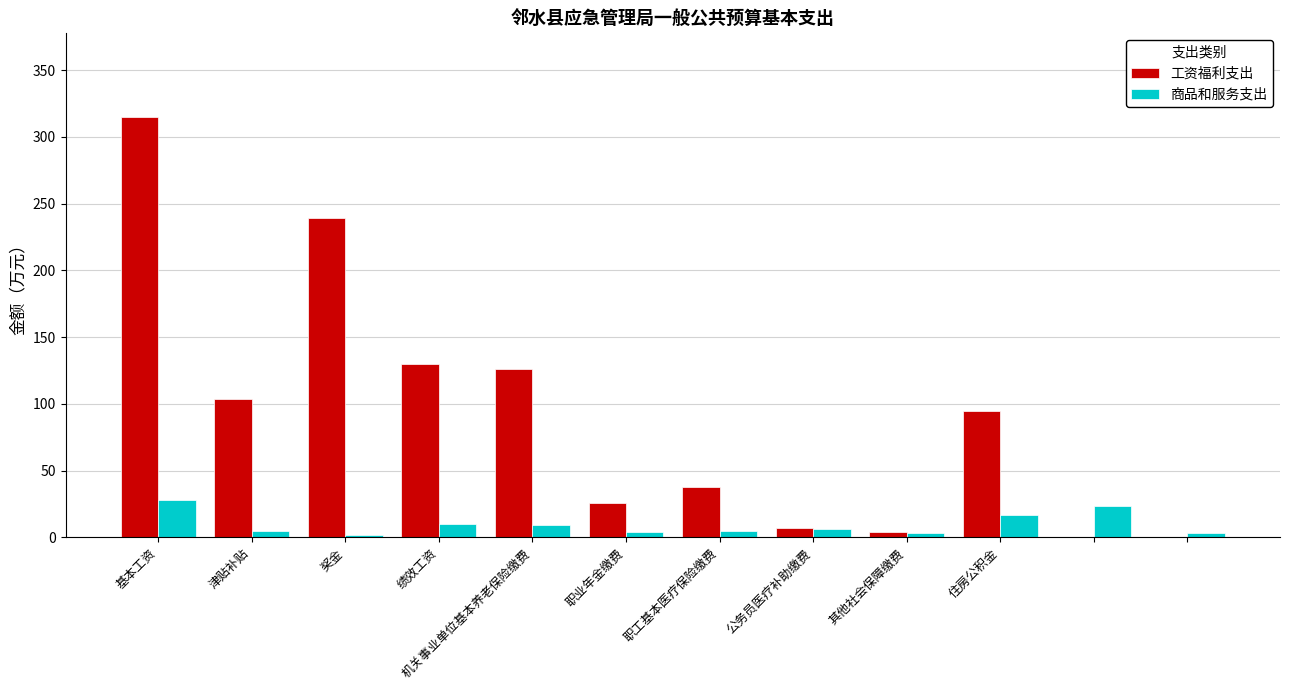

What is the highest value of the 商品和服务支出 series?

28.0